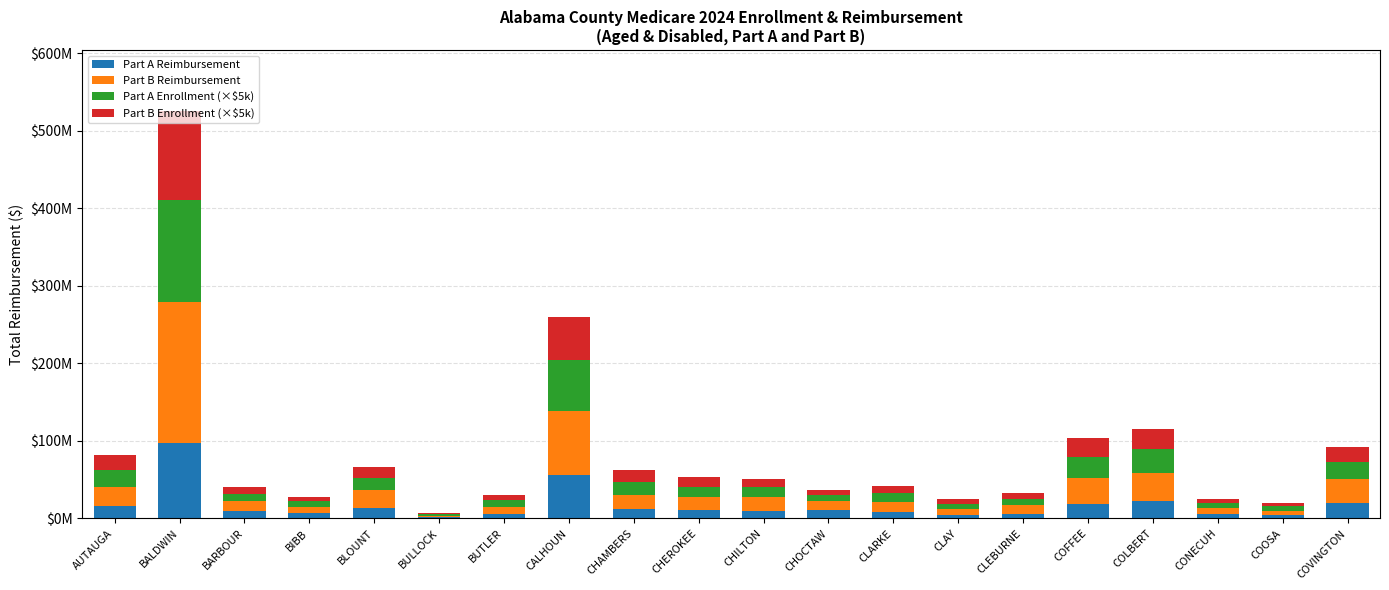

What is the difference between the maximum and minimum values in the Part A Enrollment (×$5k) series?

130100000